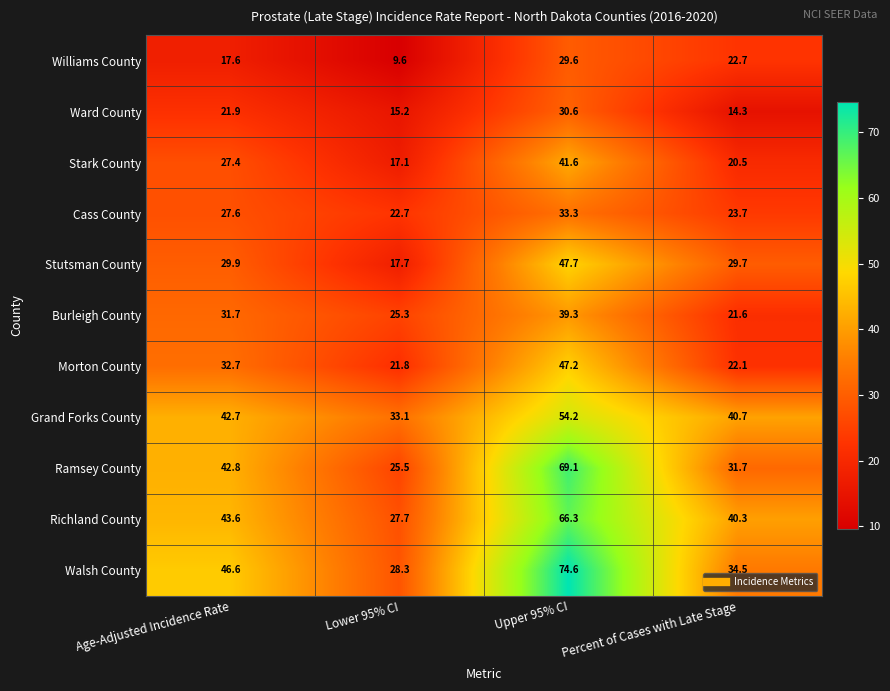

At which label does Stutsman County first exceed 29?

Age-Adjusted Incidence Rate